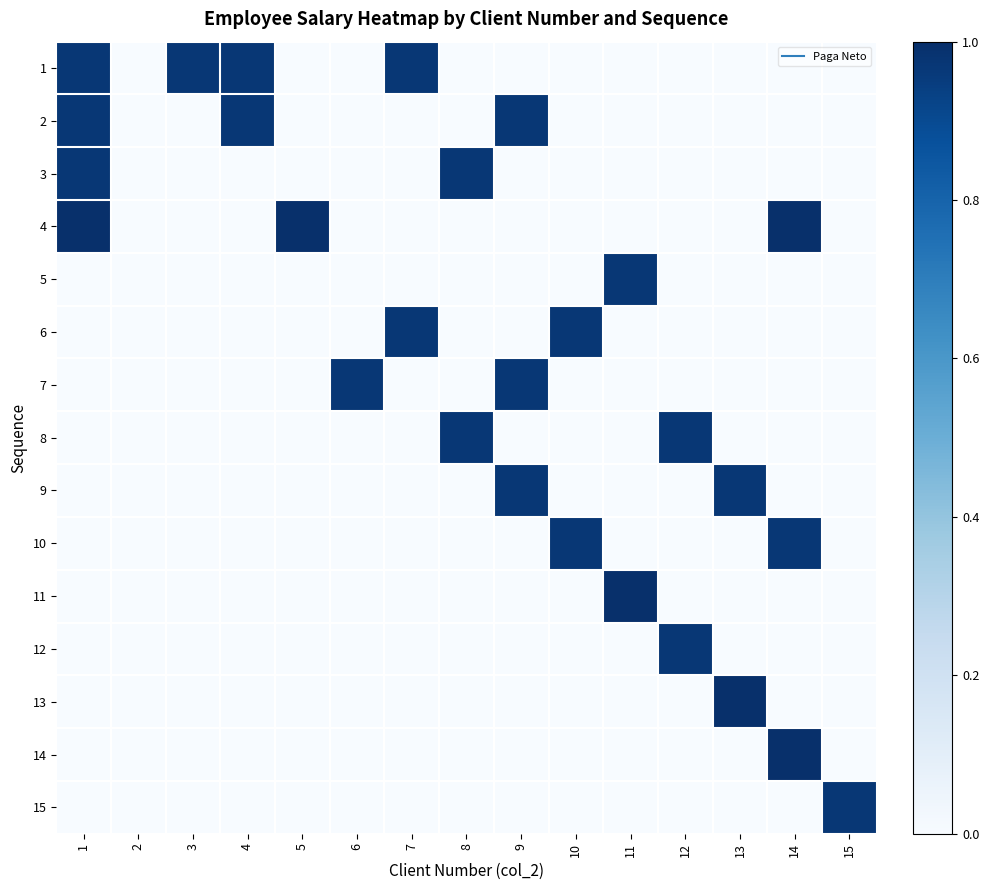

At which category is the sum across all series the highest?

1